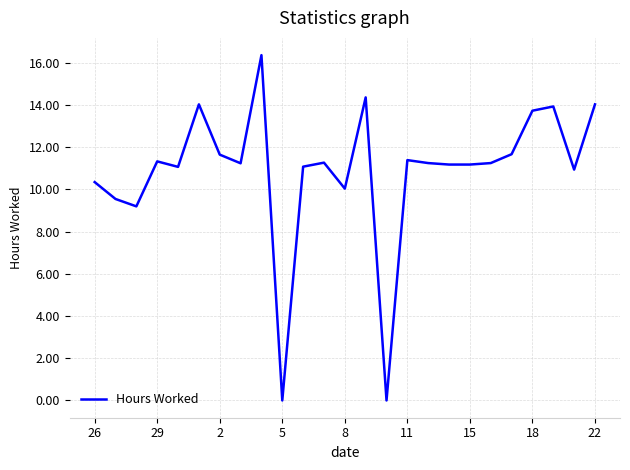

What is the greatest value displayed?

16.4